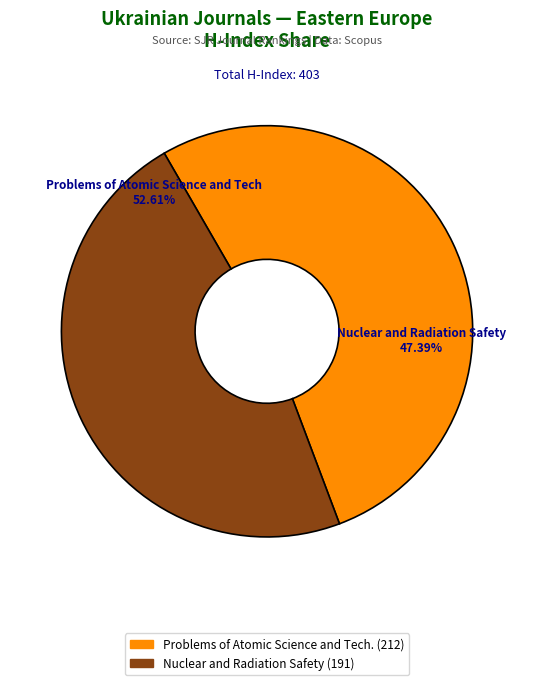

Rank the categories by value from lowest to highest.

Nuclear and Radiation Safety, Problems of Atomic Science and Technology